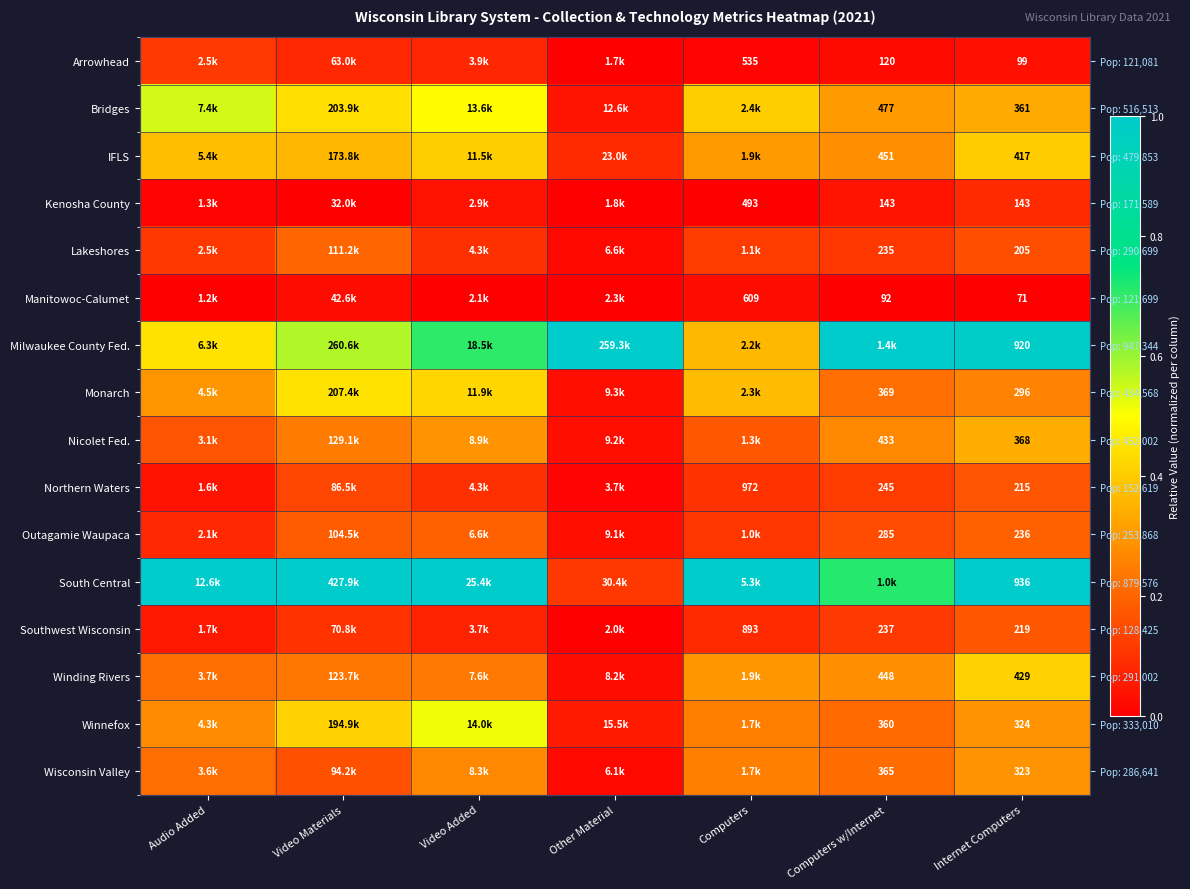

Where is Nicolet Fed. nearest to the value 0?

Other Material